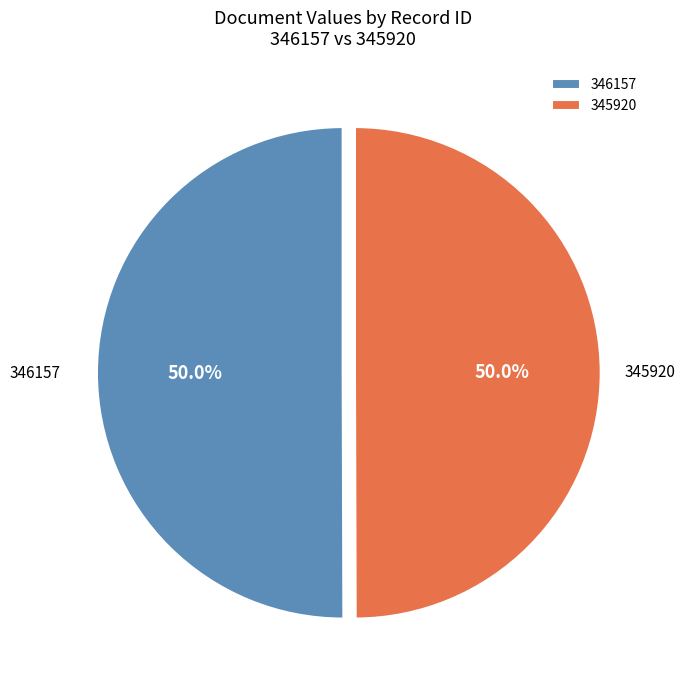

How many segments does this pie chart have?

2